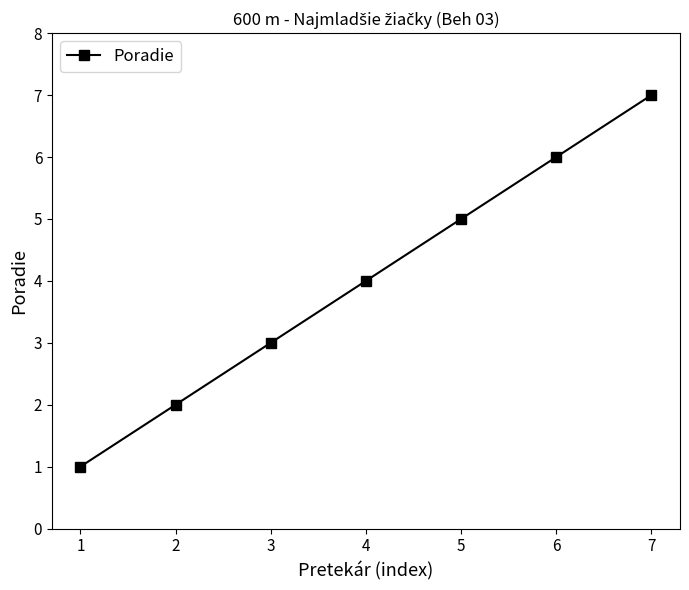

Between 3 and 7, which is larger?

7